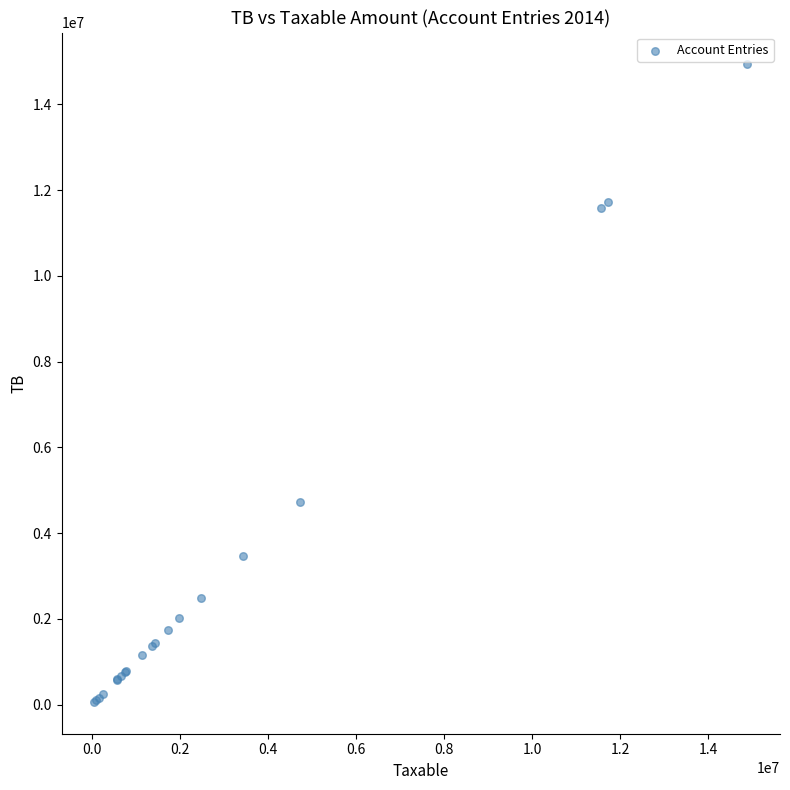

What Y value in the scatter plot is closest to 7496485?

4735066.9